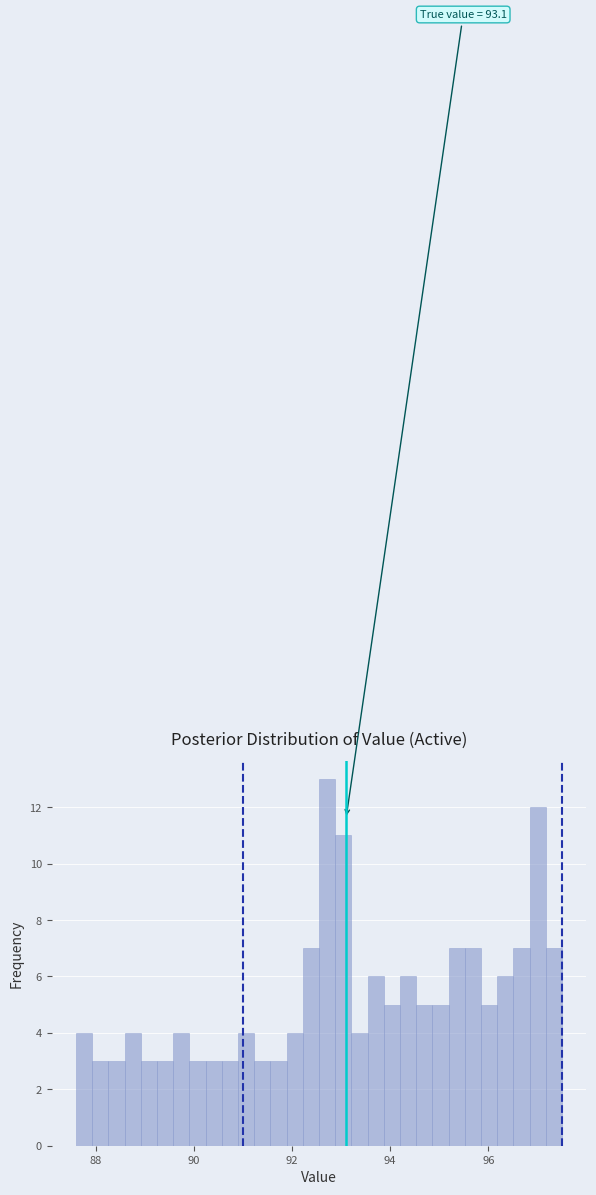

Around what value on the x-axis is the tallest bar? Give the approximate position of its centre, as read against the axis.

92.8